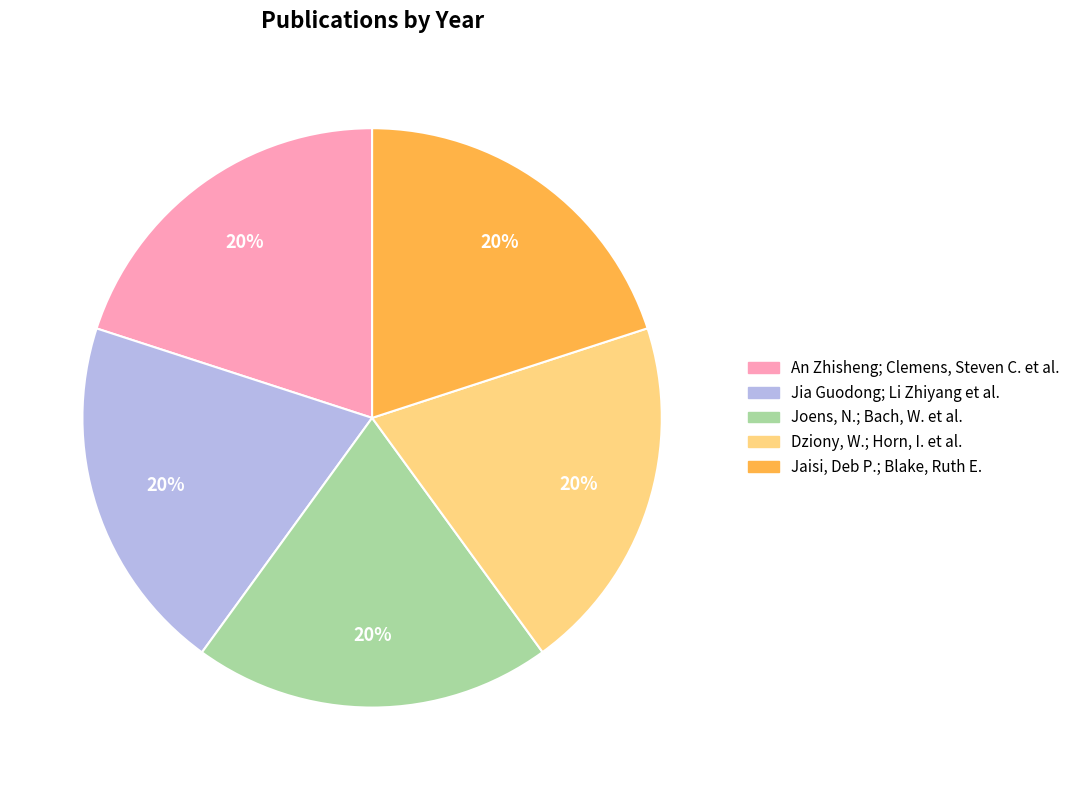

Is the sum of An Zhisheng; Clemens, Steven C. et al. and Dziony, W.; Horn, I. et al. greater than half?

No